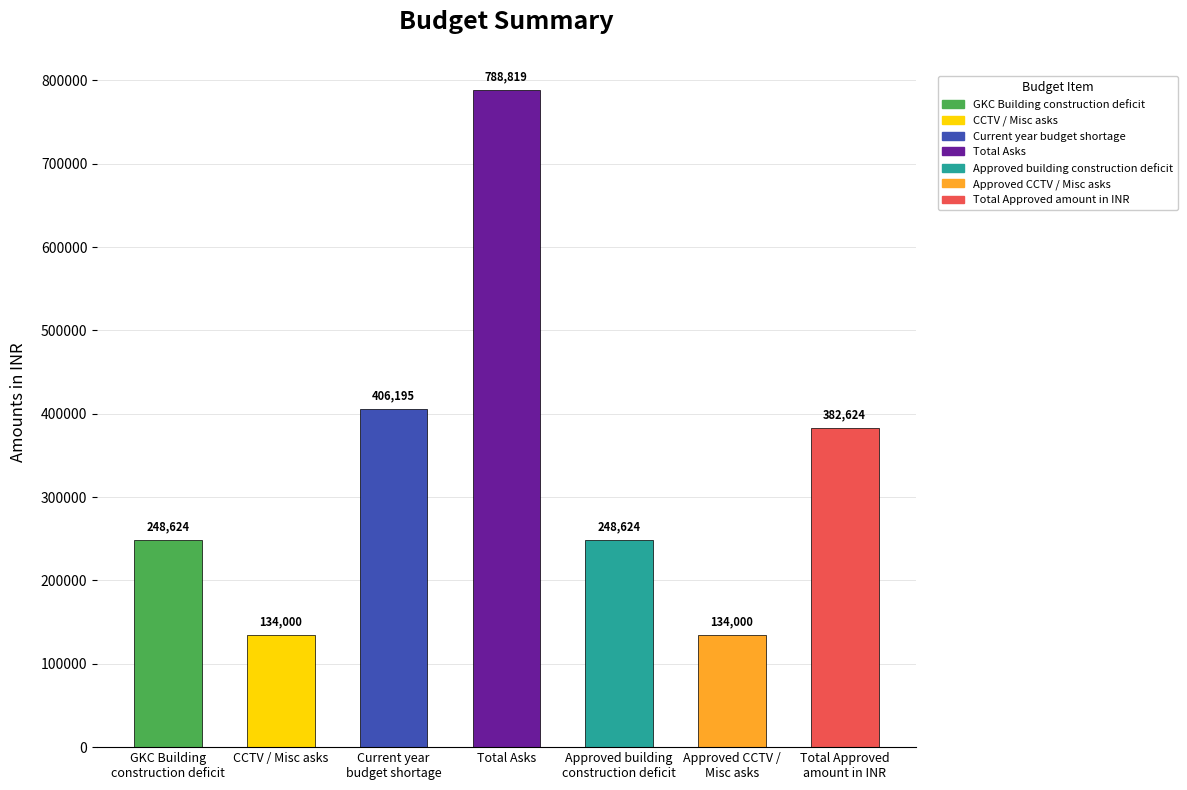

The chart shows a value of 214884 at CCTV / Misc asks. True or false?

False